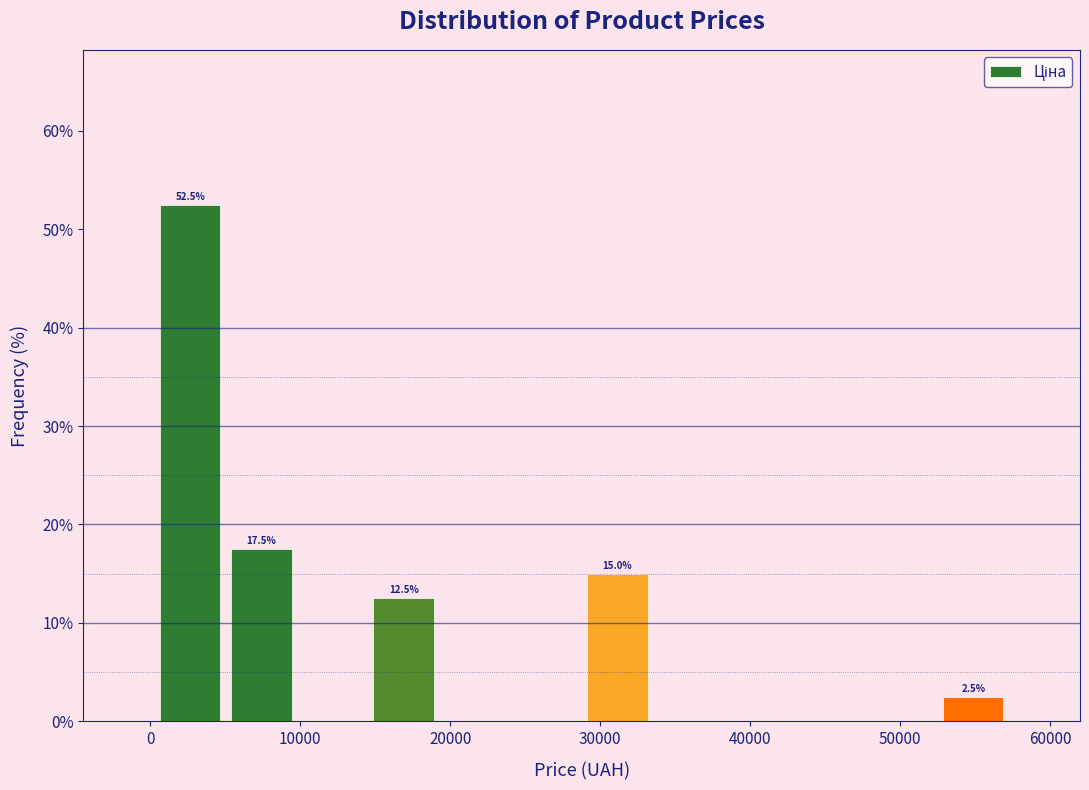

Over which range of the x-axis is the bar tallest?

0 to 5000